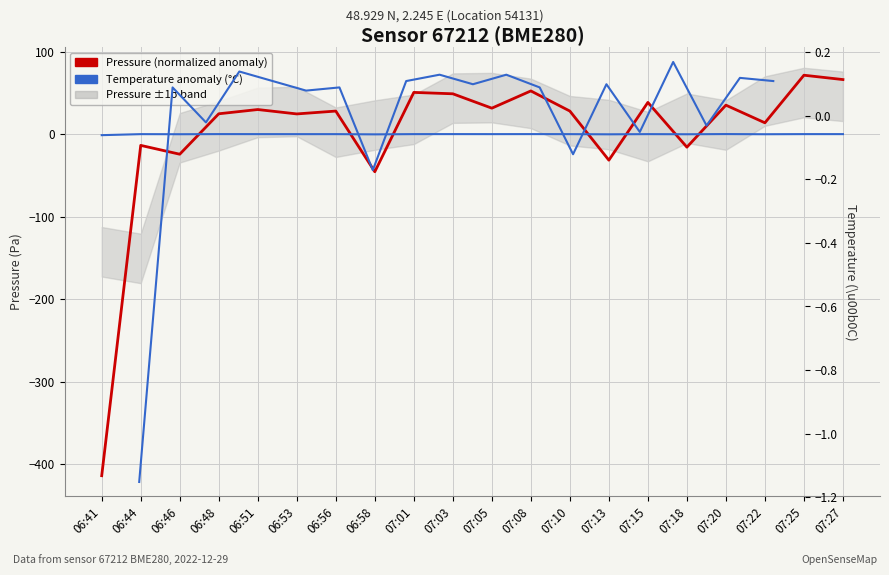

What position from the left is 07:03?

10